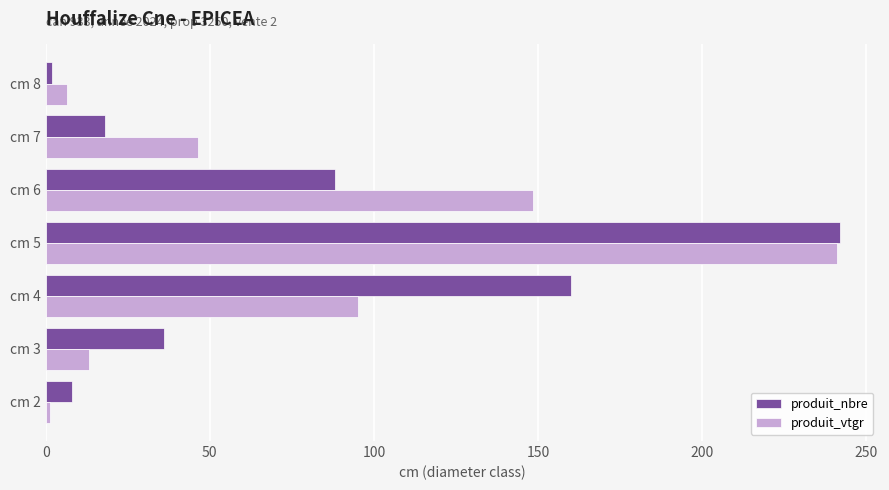

Rank the categories by produit_nbre value from highest to lowest.

cm 5, cm 4, cm 6, cm 3, cm 7, cm 2, cm 8